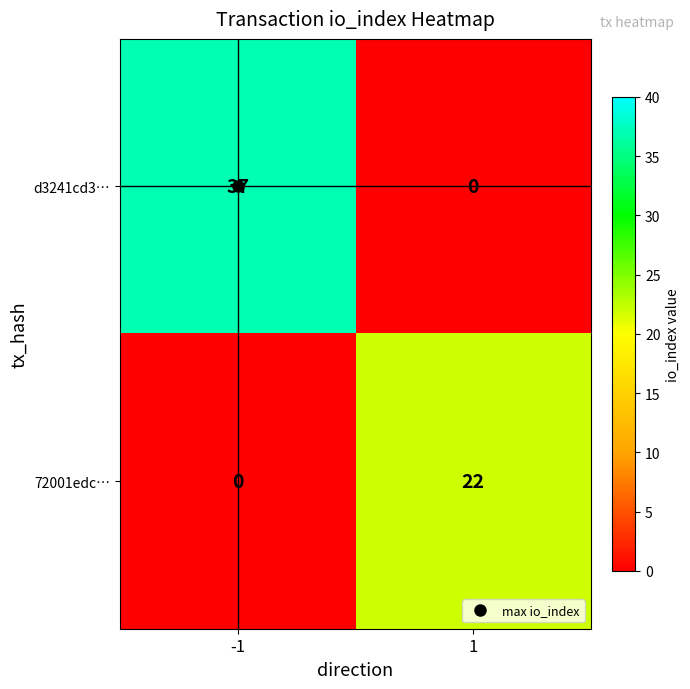

How many values in the d3241cd3… series are below 37?

1